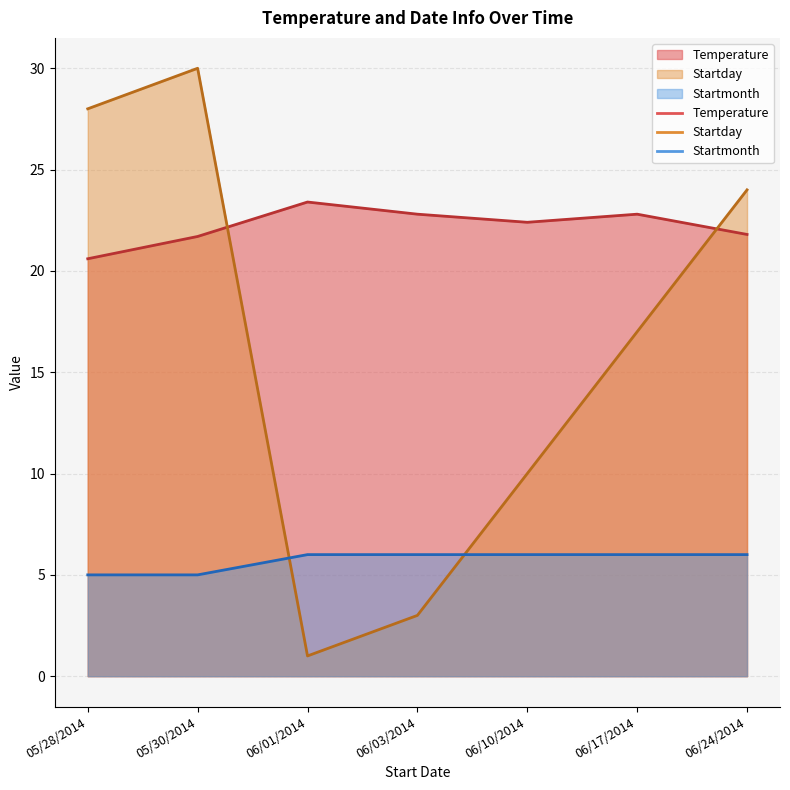

Count the number of categories in the chart.

7